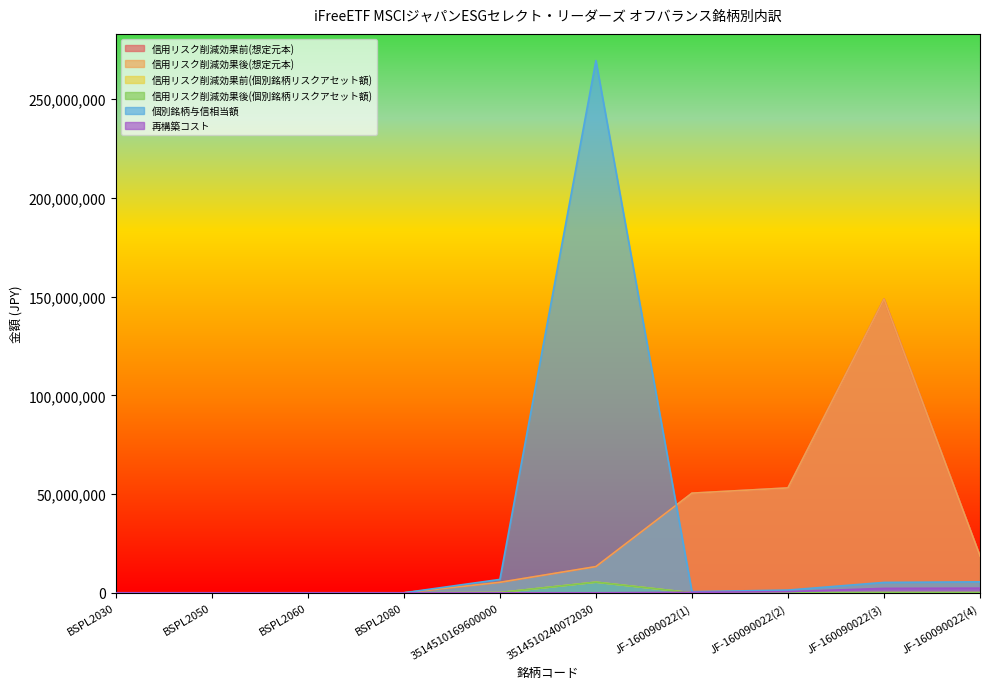

What is the difference between the maximum and minimum values in the 信用リスク削減効果前(想定元本) series?

148792000.0